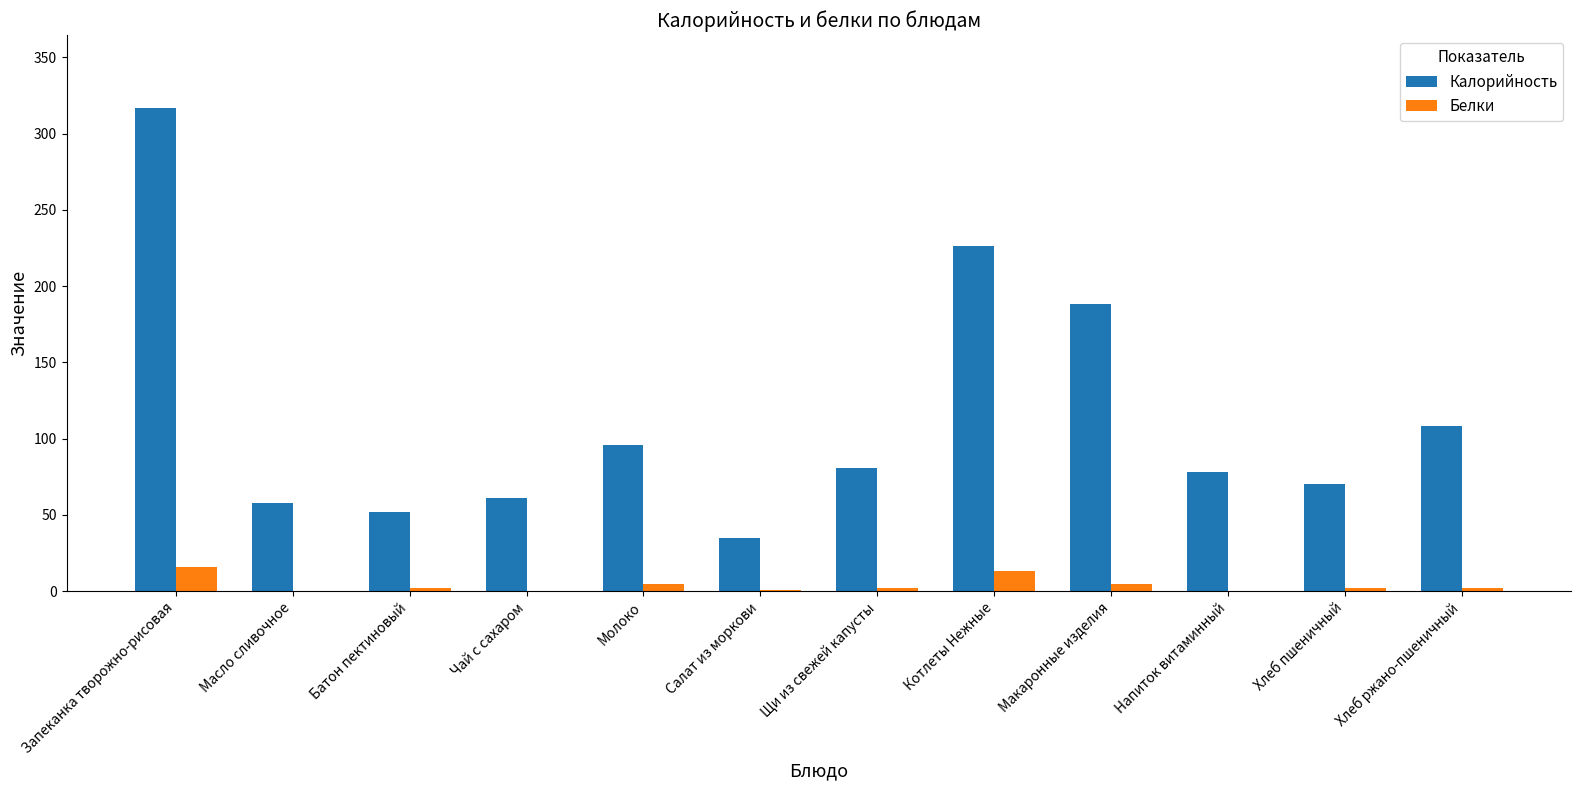

Are the bars grouped side by side (vs. stacked)?

Yes